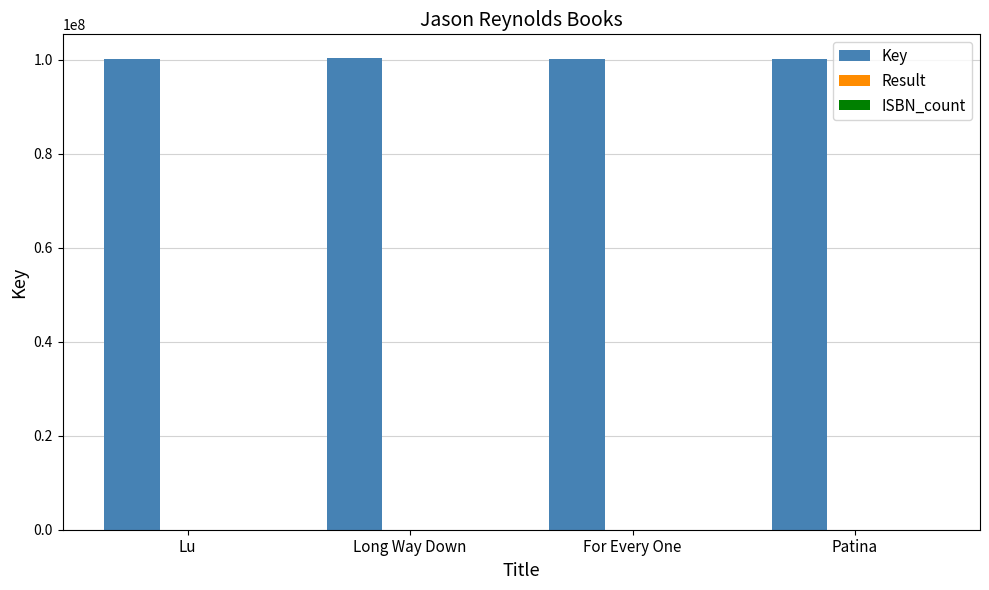

True or false: Key has a value of 145268397 at Lu.

False